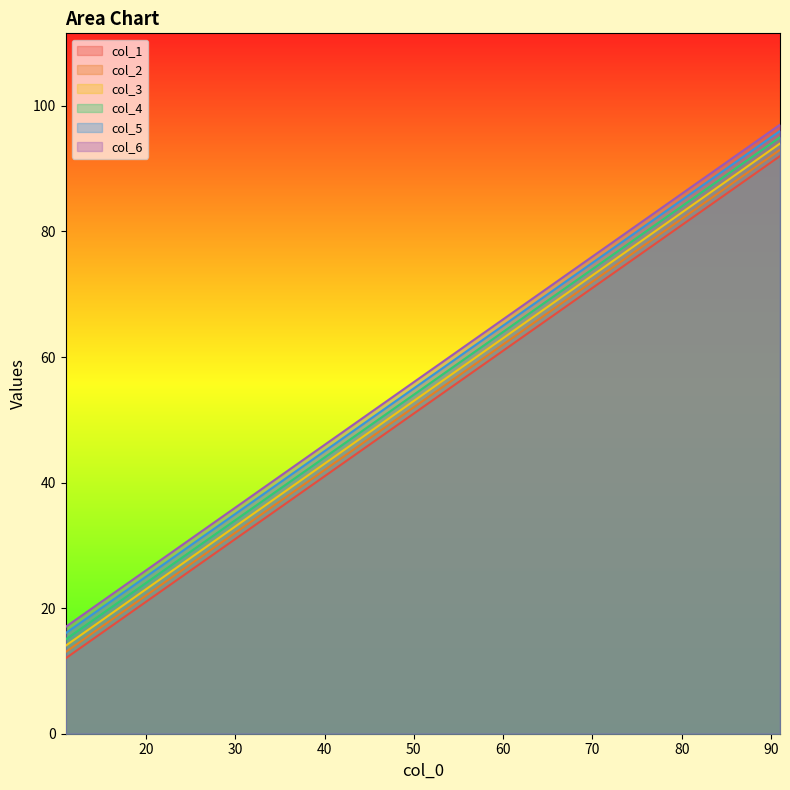

What is the difference between the highest and lowest values at 11?

5